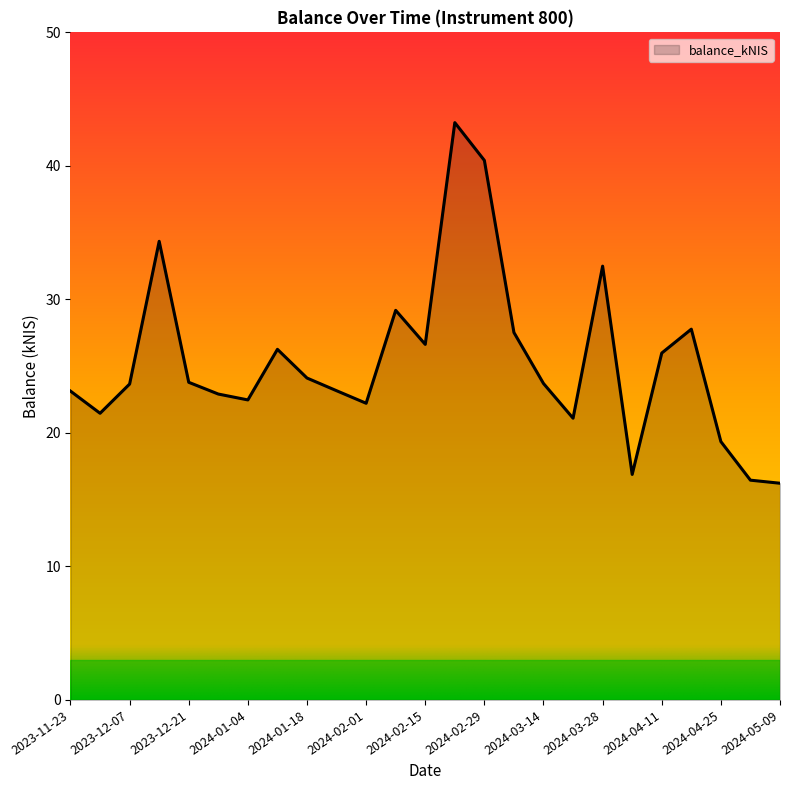

What is the average value?

25.4